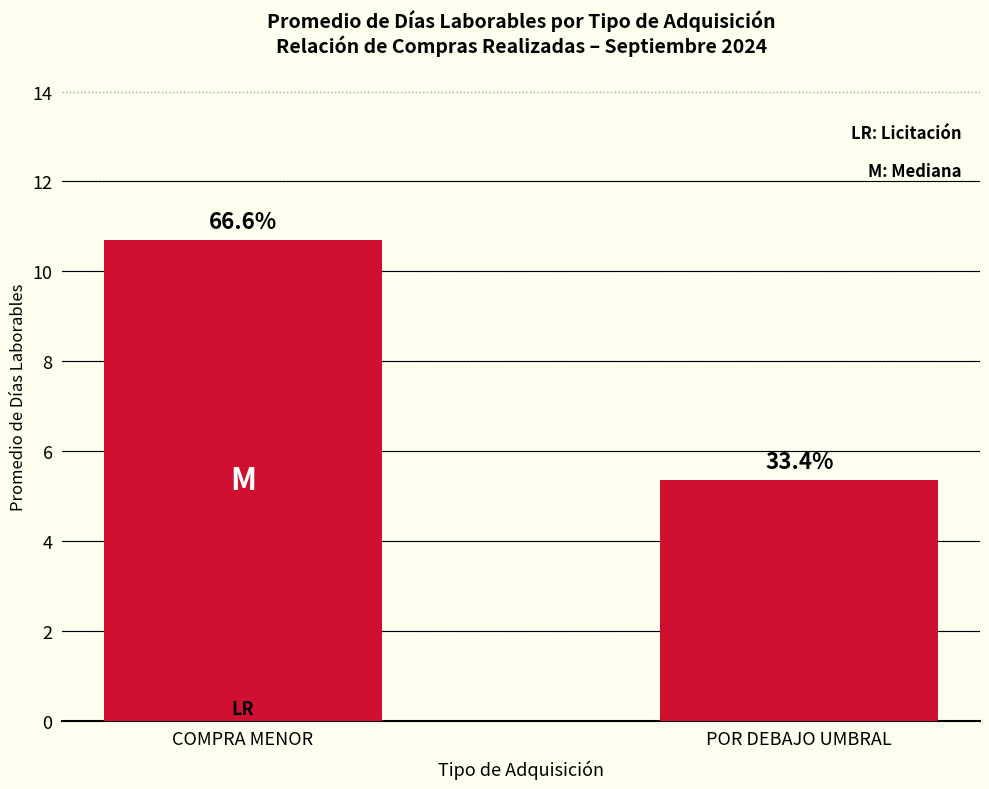

Which has a higher value, COMPRA MENOR or POR DEBAJO UMBRAL?

COMPRA MENOR